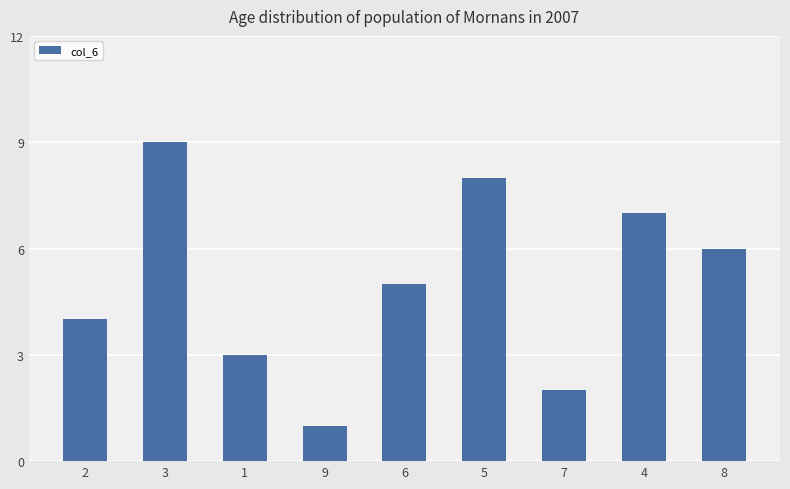

Reading left to right, extract all data points from this chart.

4	9	3	1	5	8	2	7	6